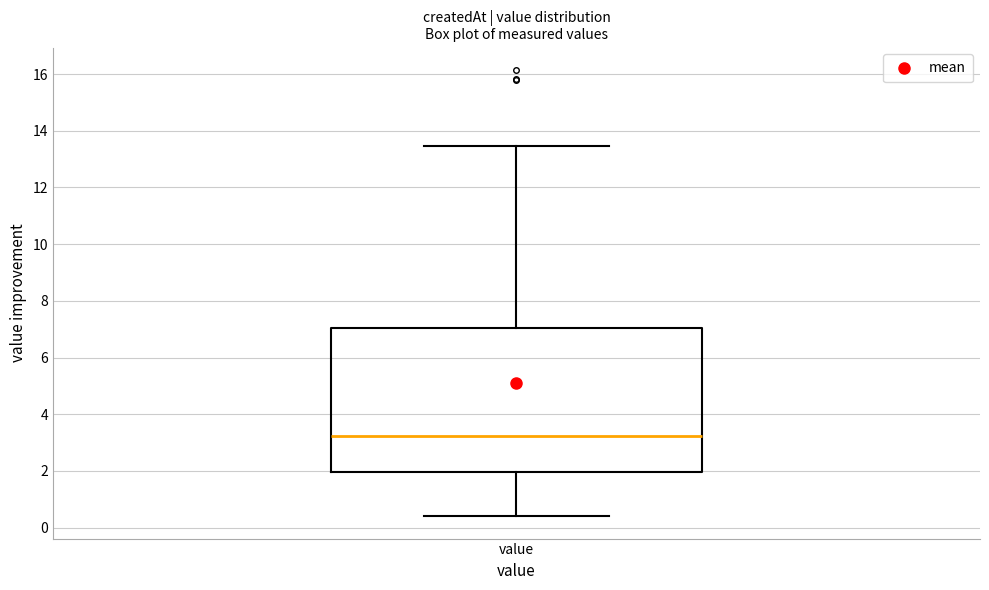

Where is the lower edge of the box for value on the y-axis? The values are not printed on the chart, so give them approximately, as read against the axis.

2.0